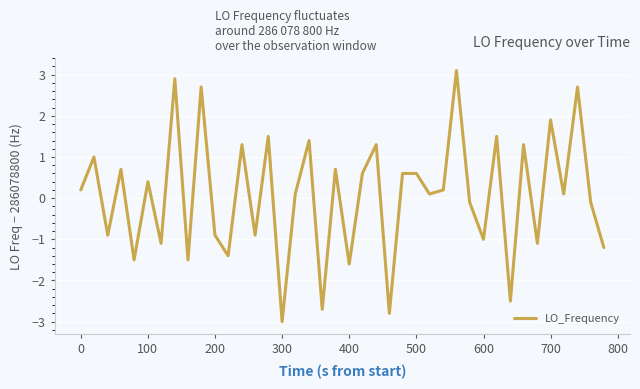

What is the maximum value shown in the chart?

3.1